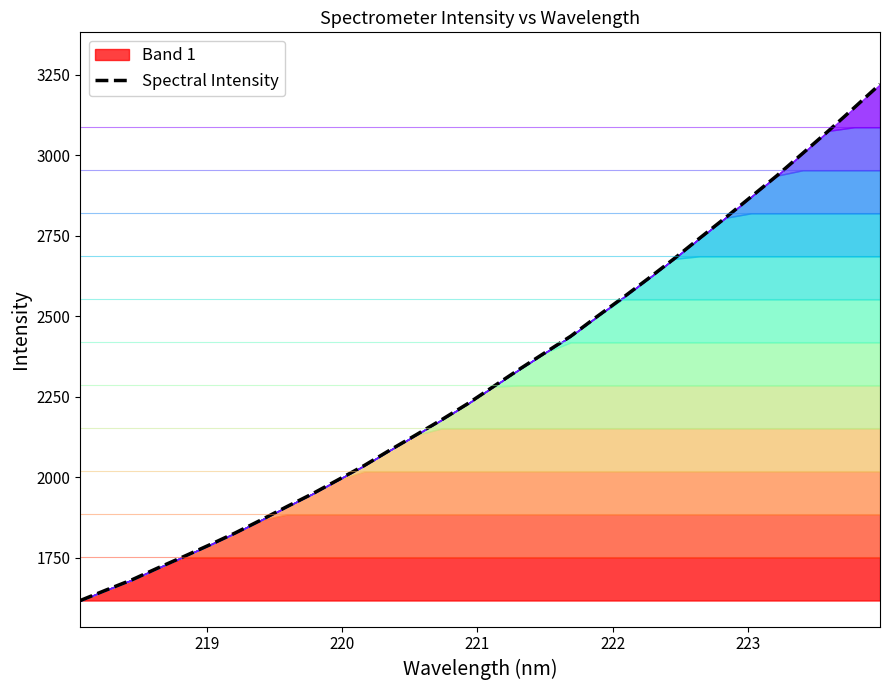

How many lines are shown in the chart?

1